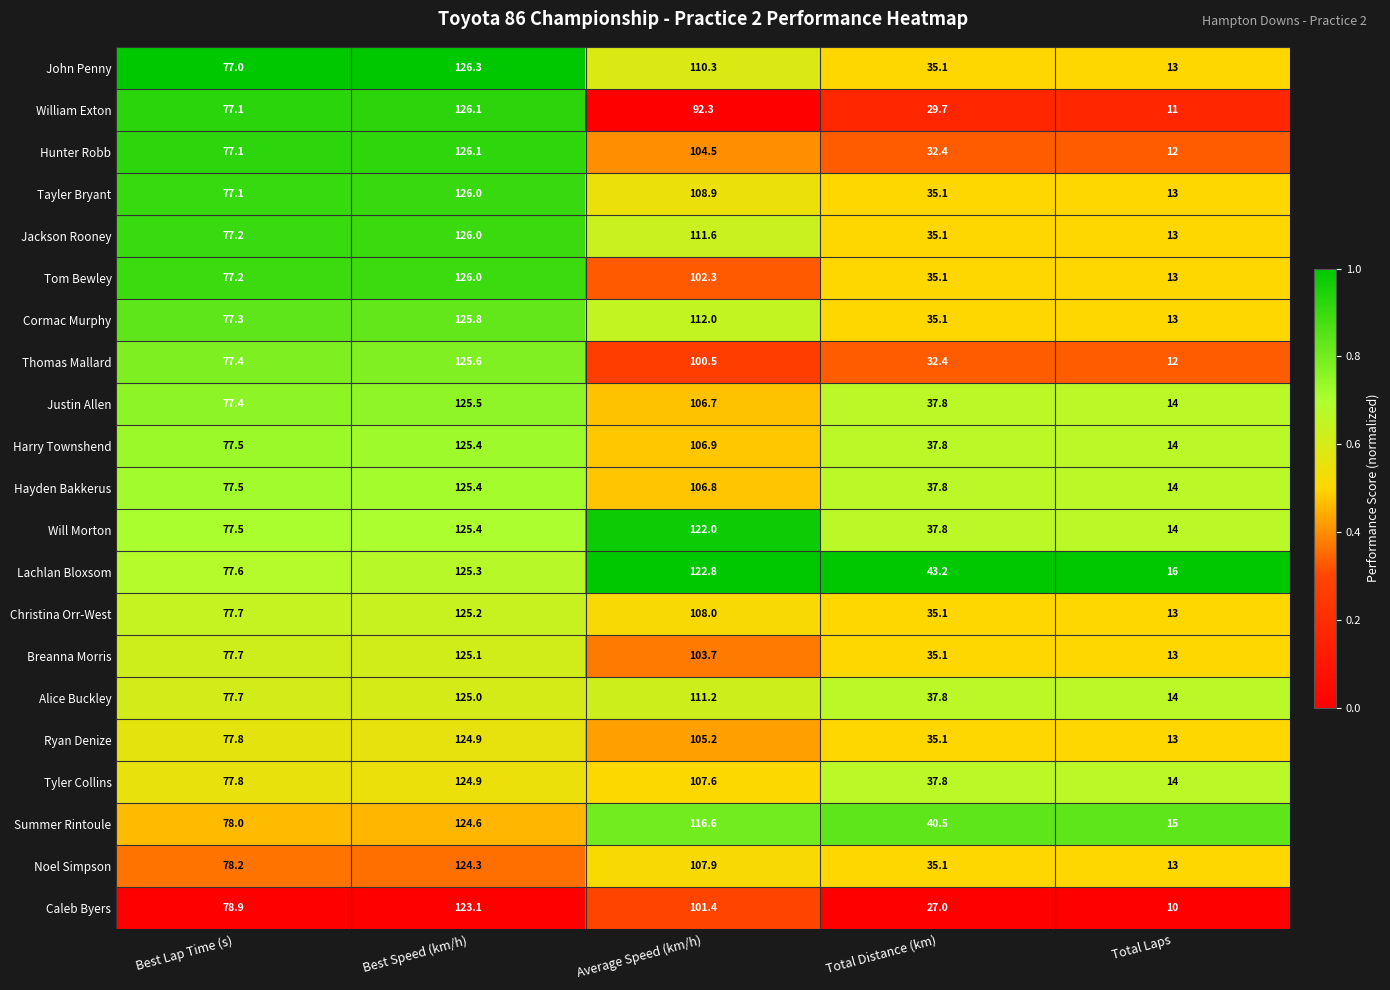

What is the sum of the Thomas Mallard values at Total Distance (km) and Best Lap Time (s)?

109.8